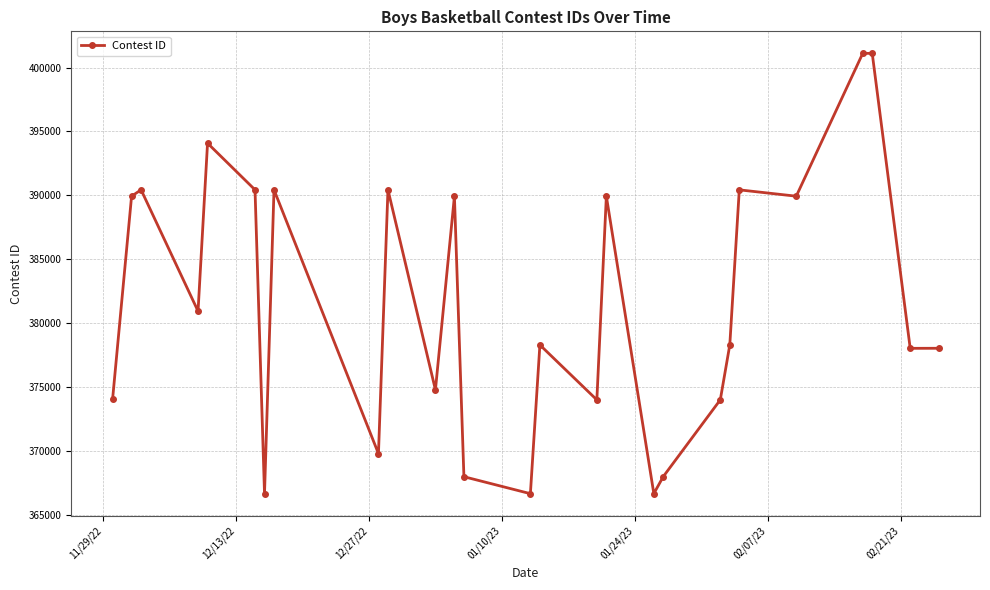

Is this an area chart (filled region under the line)?

No